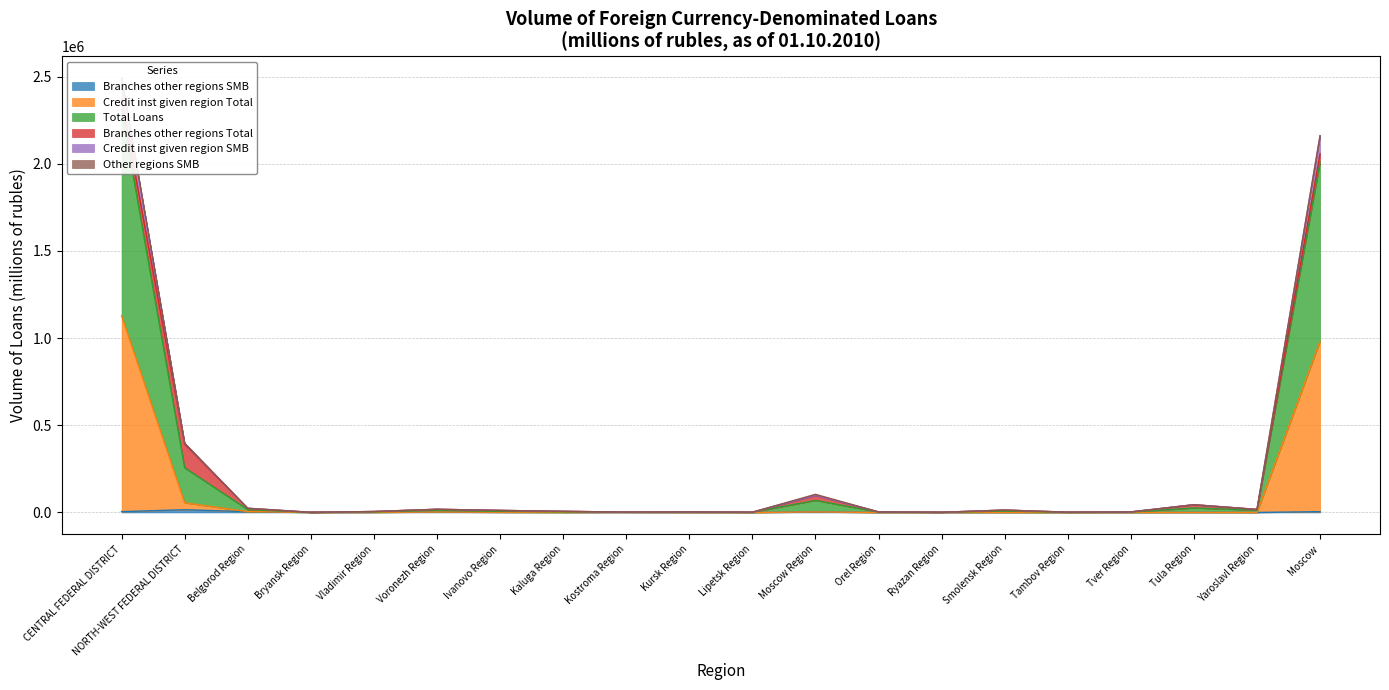

Which has a higher value, Ryazan Region or Yaroslavl Region?

Ryazan Region